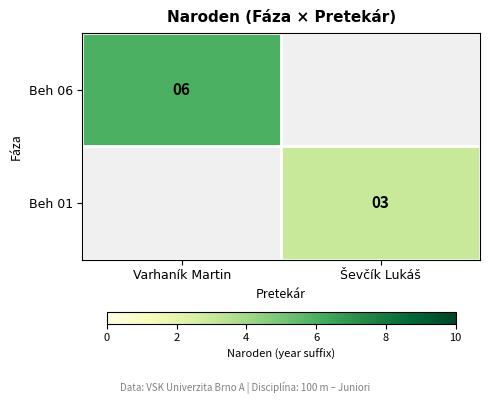

Is it true that Beh 01 equals 3 at Ševčík Lukáš?

True